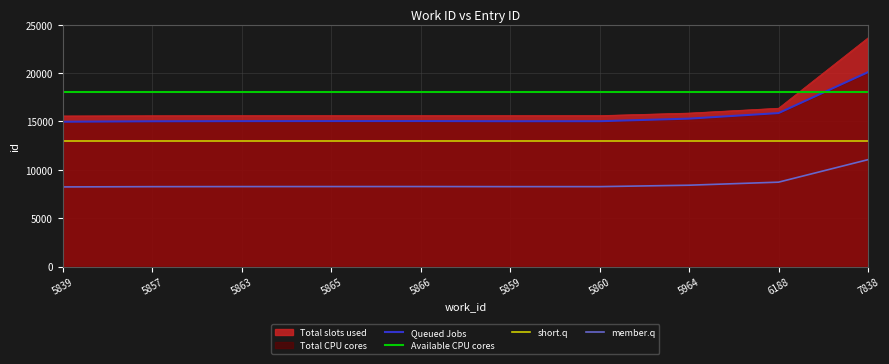

True or false: Queued Jobs has a value of 15014.7 at 5857.

True